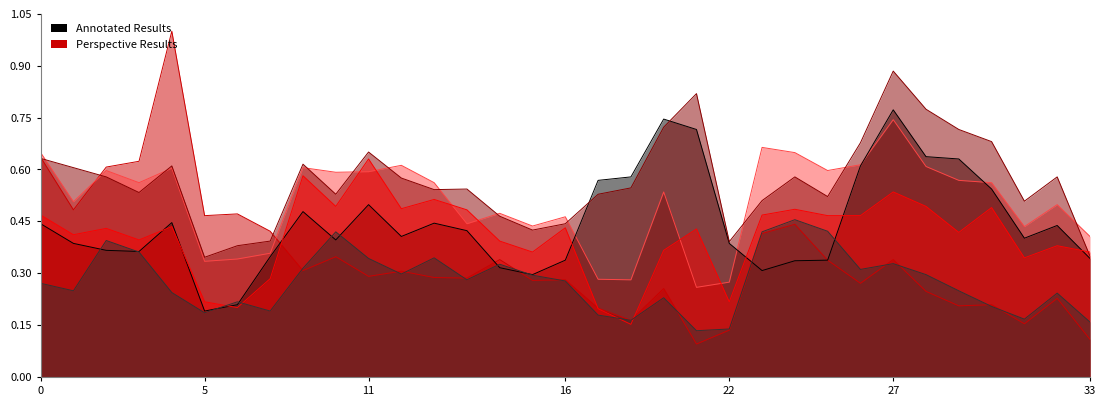

What is the sum of all DIMARANAN, VIRGILIO (LP) values?

14.7